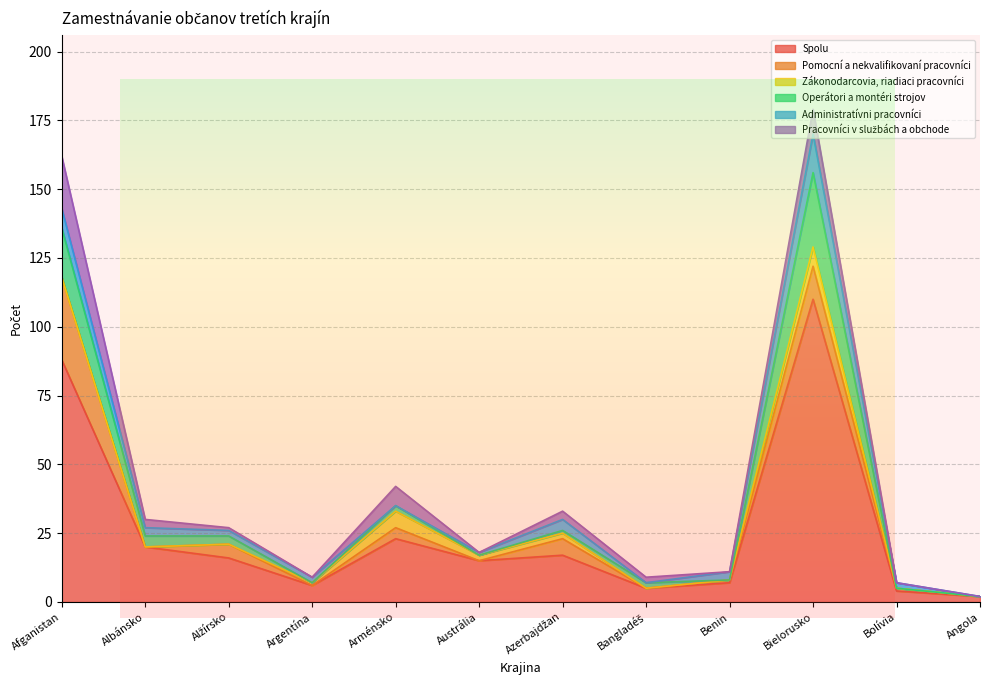

How many data points in Pomocní a nekvalifikovaní pracovníci are less than 1?

5